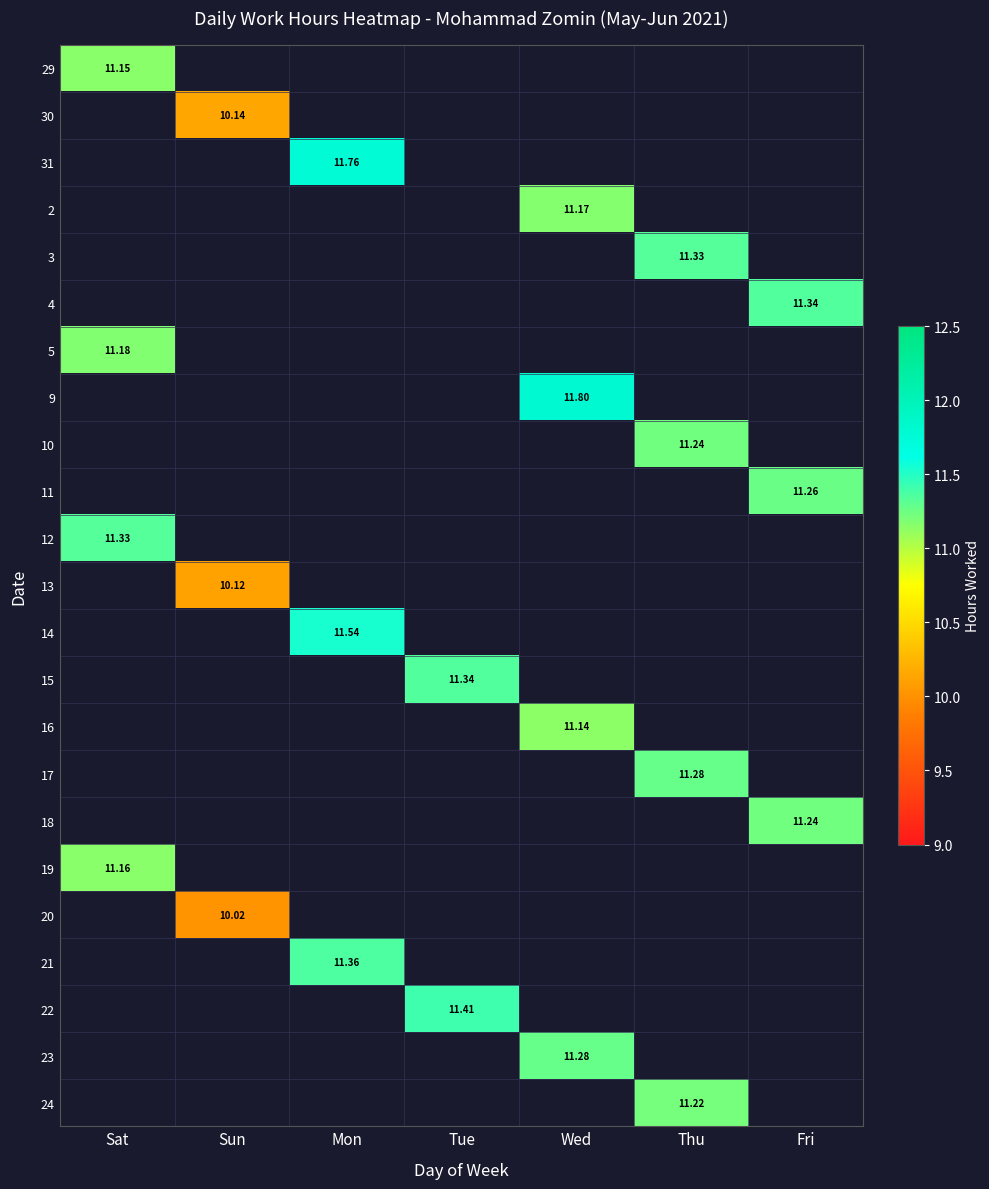

At which label does 19 reach its peak?

Sat